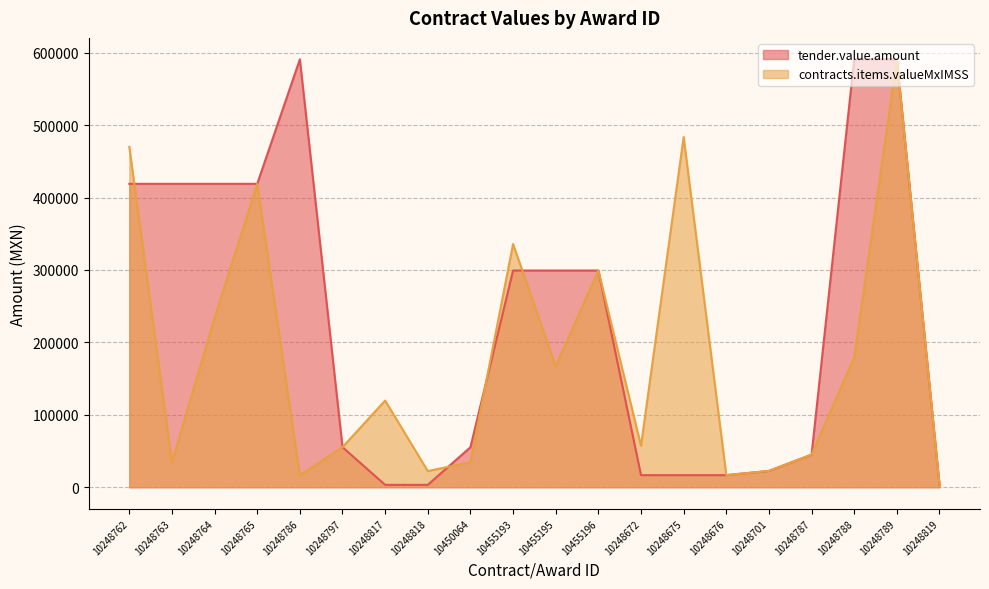

What is the difference between the tender.value.amount values at 10248676 and 10248787?

28305